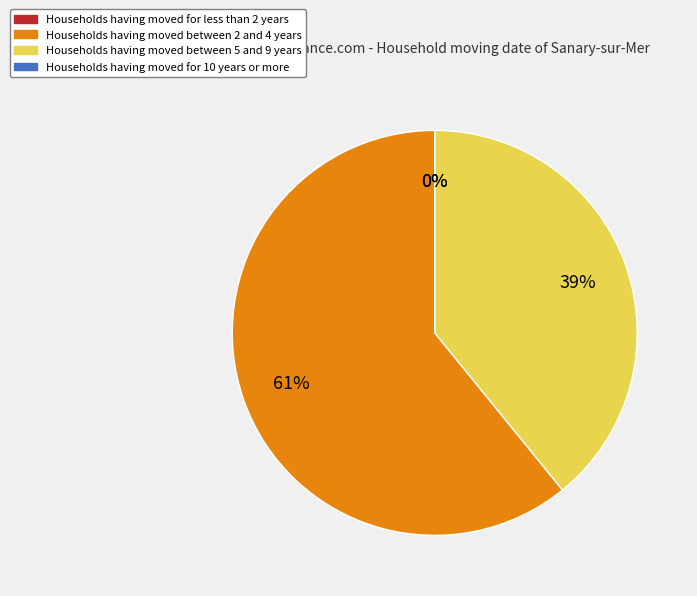

The 29 slice represents 1% of the pie. True or false?

False